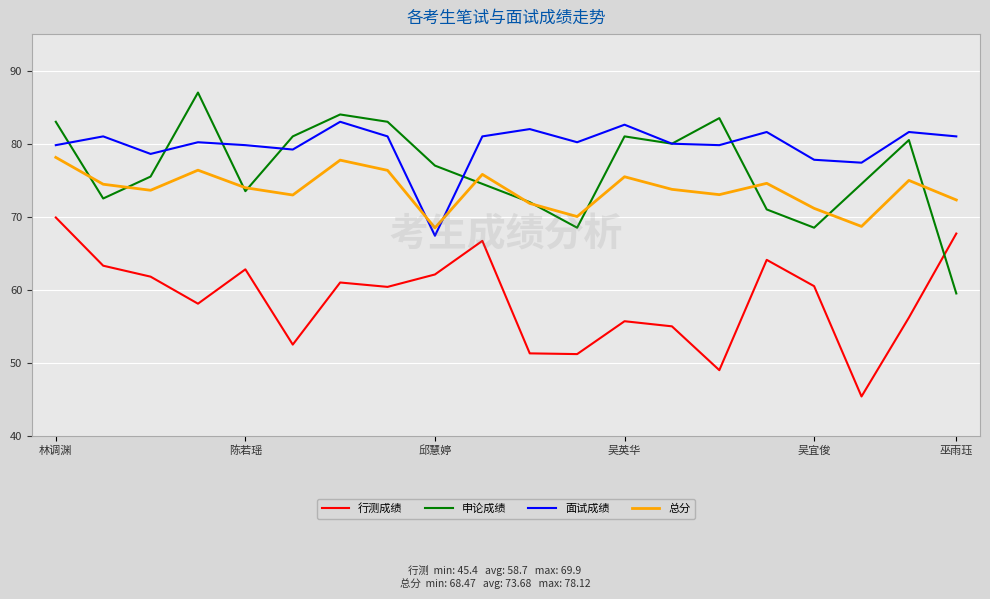

True or false: 行测成绩 and 面试成绩 cross at least once.

False